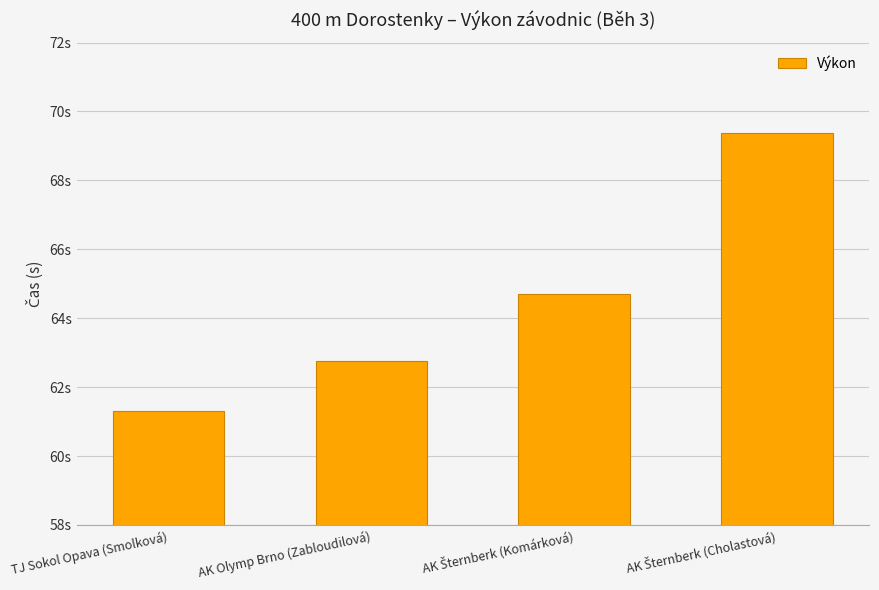

What is the label of the 2nd bar from the right?

AK Šternberk (Komárková)